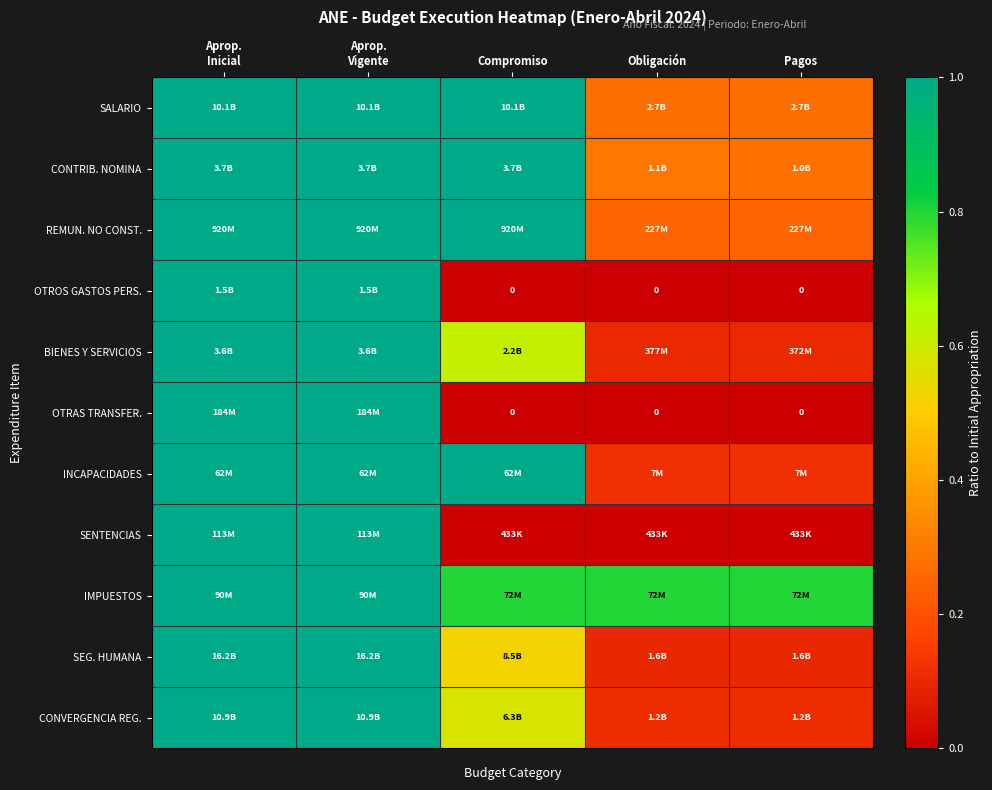

At which label is INCAPACIDADES closest to 0?

Obligación